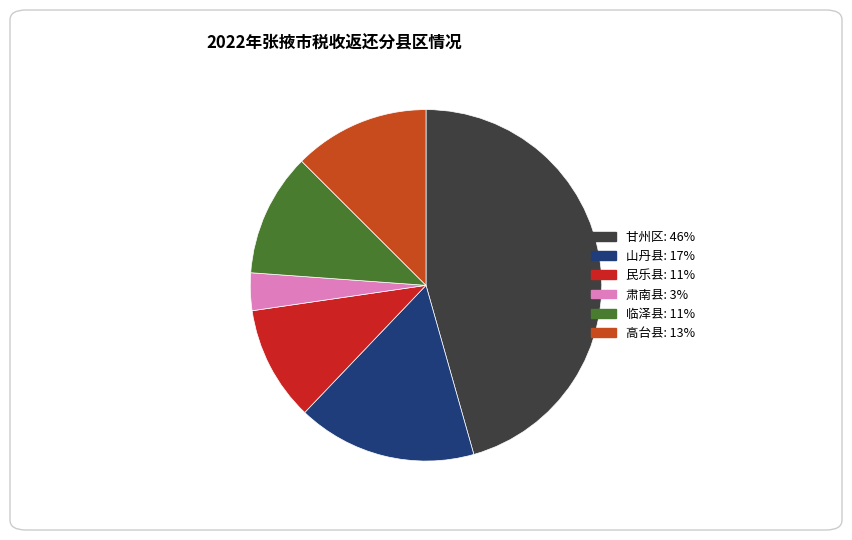

What is the smallest slice in the pie chart?

肃南县